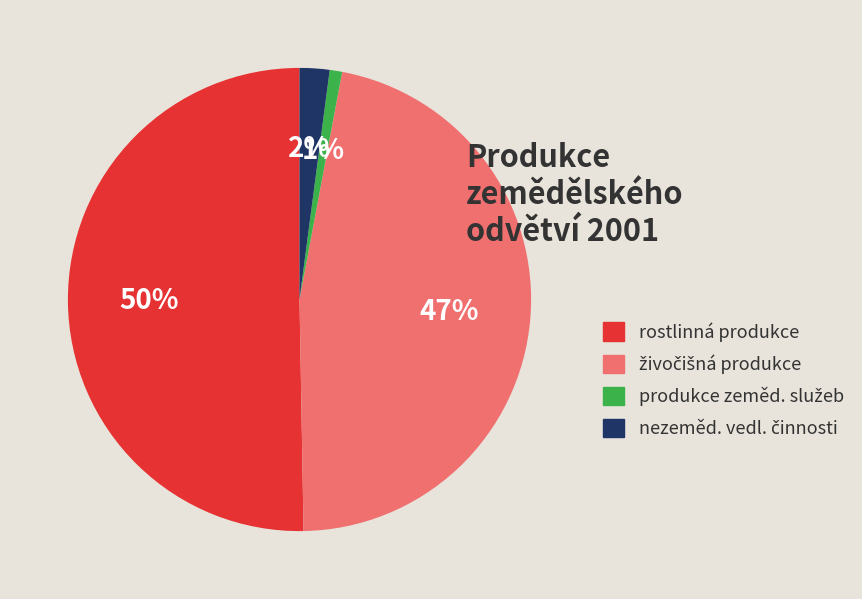

To the nearest percent, what is the average slice percentage?

25%